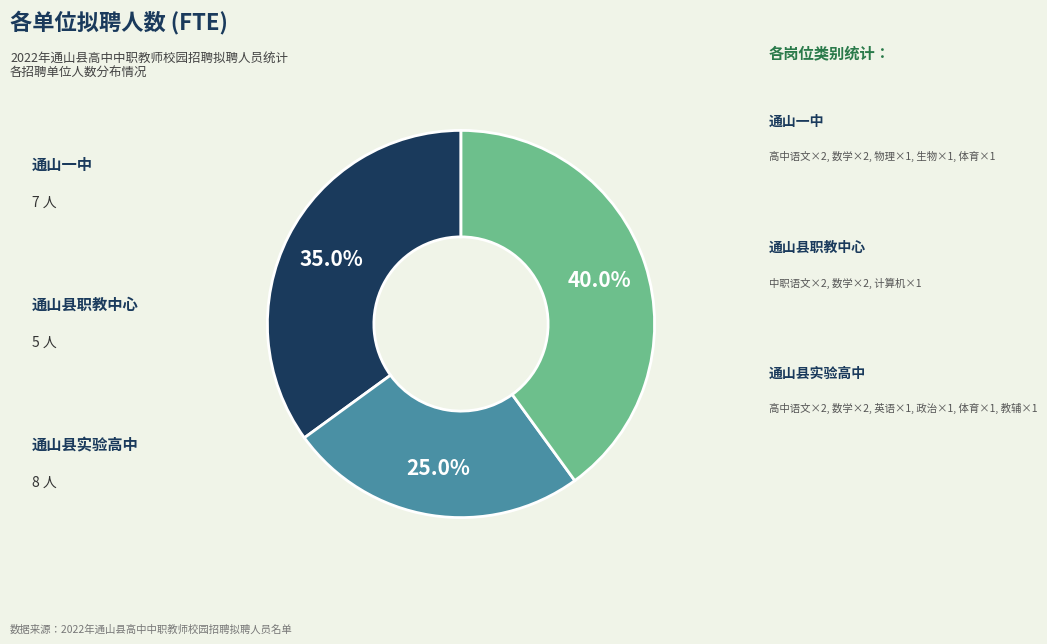

How many slices are in this pie chart?

3